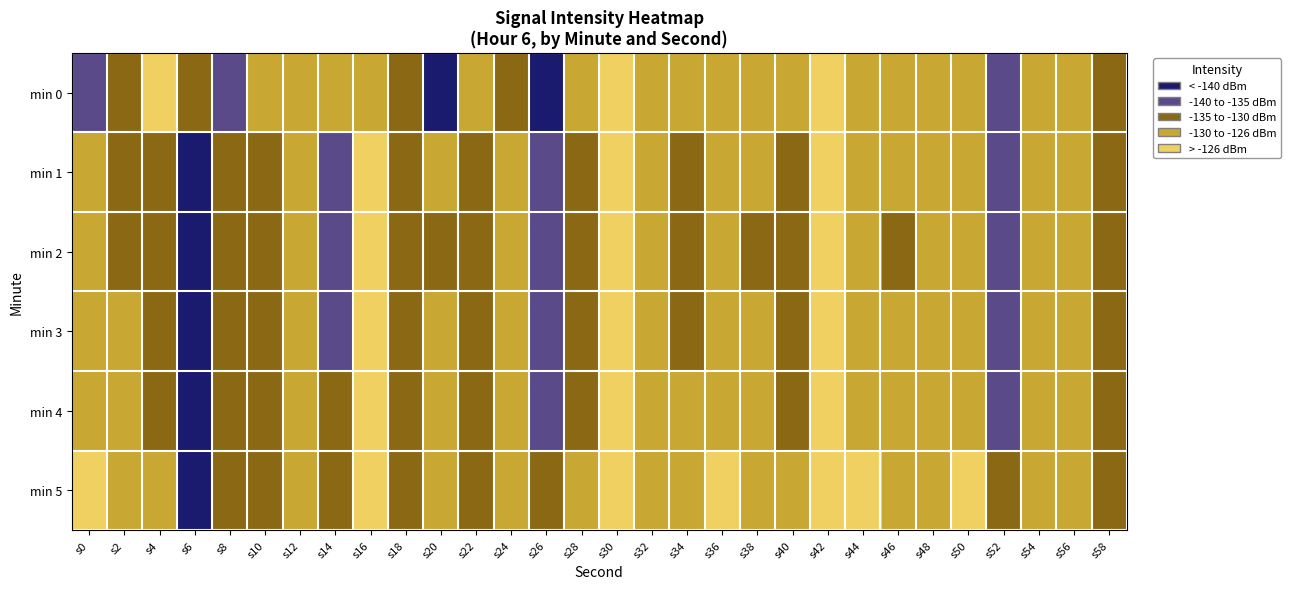

What is the spread (max minus min) of values at s44?

2.0